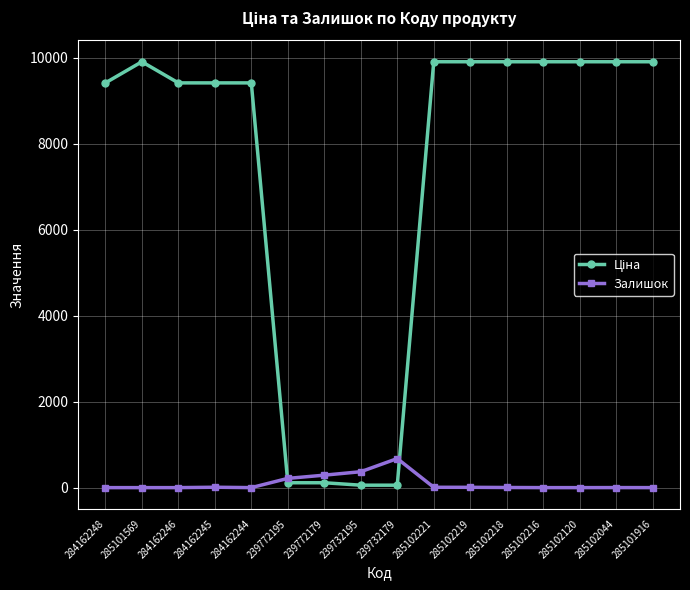

What is the spread (max minus min) of values at 285102219?

9901.5